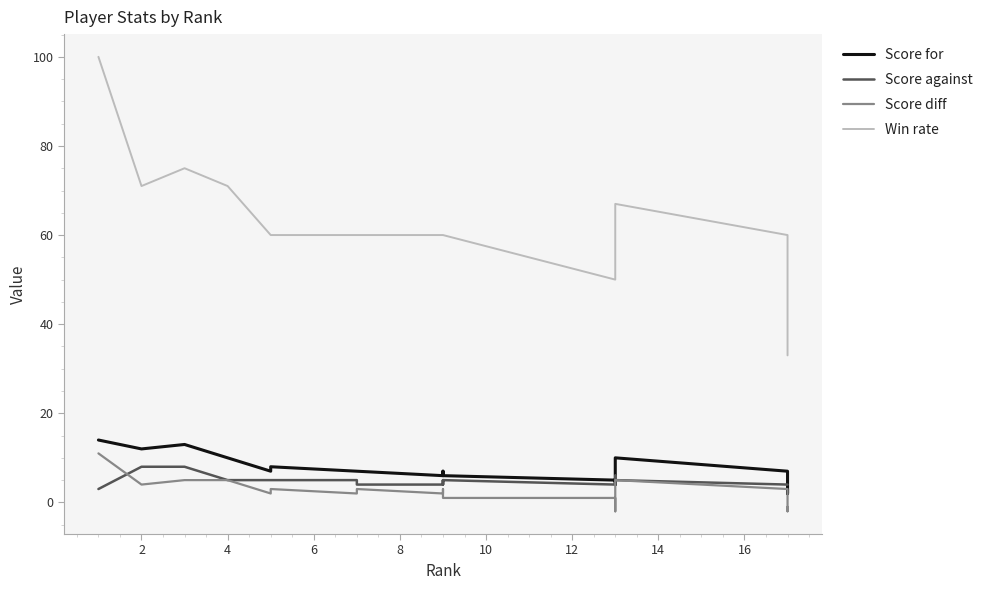

What is the greatest value displayed?

100